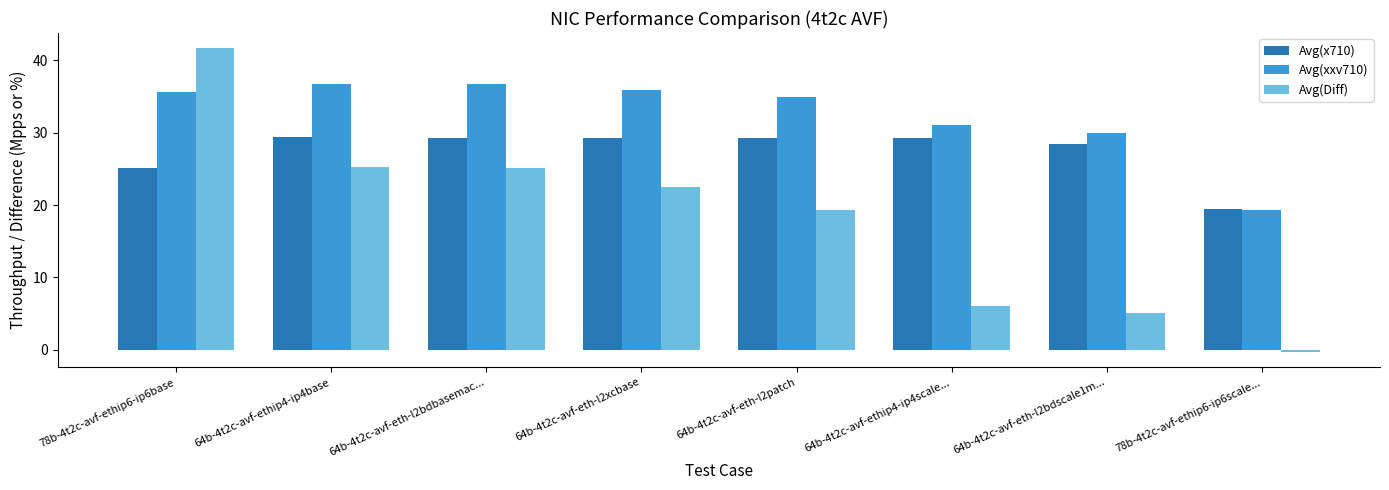

Are the bars grouped side by side (vs. stacked)?

Yes